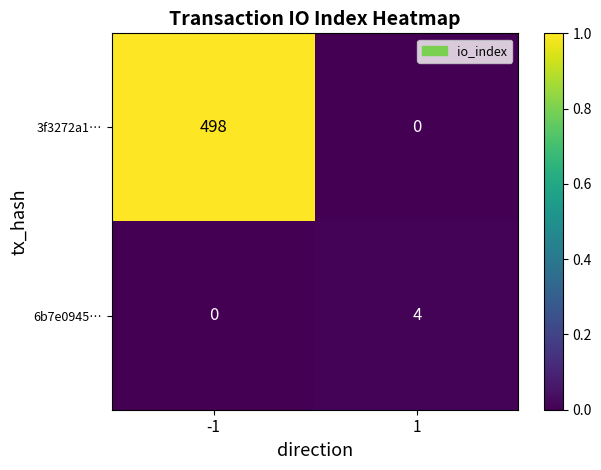

What is the greatest value displayed?

498